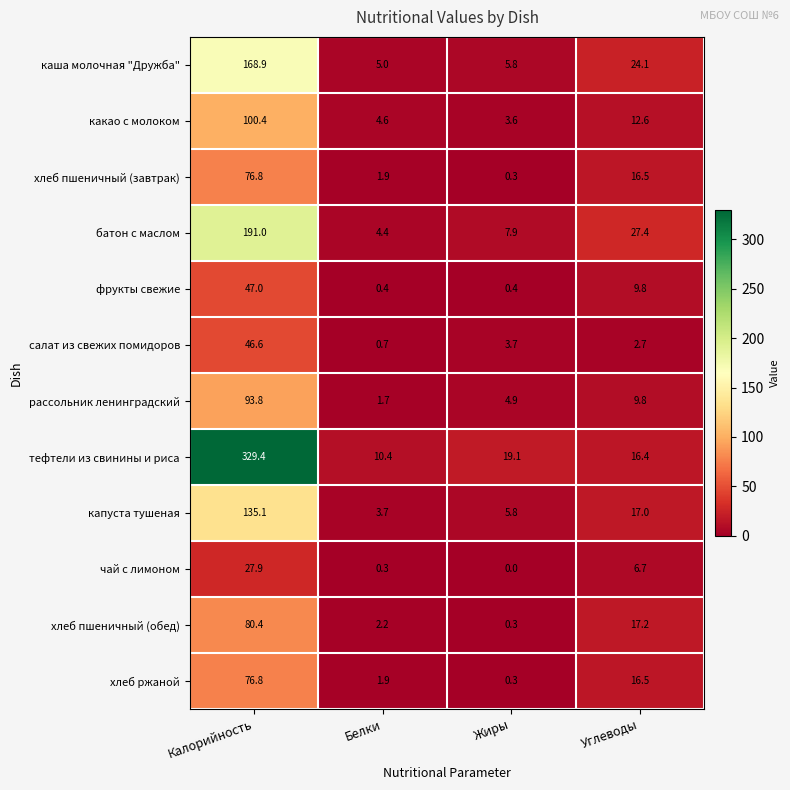

Rank the categories by рассольник ленинградский value from lowest to highest.

Белки, Жиры, Углеводы, Калорийность